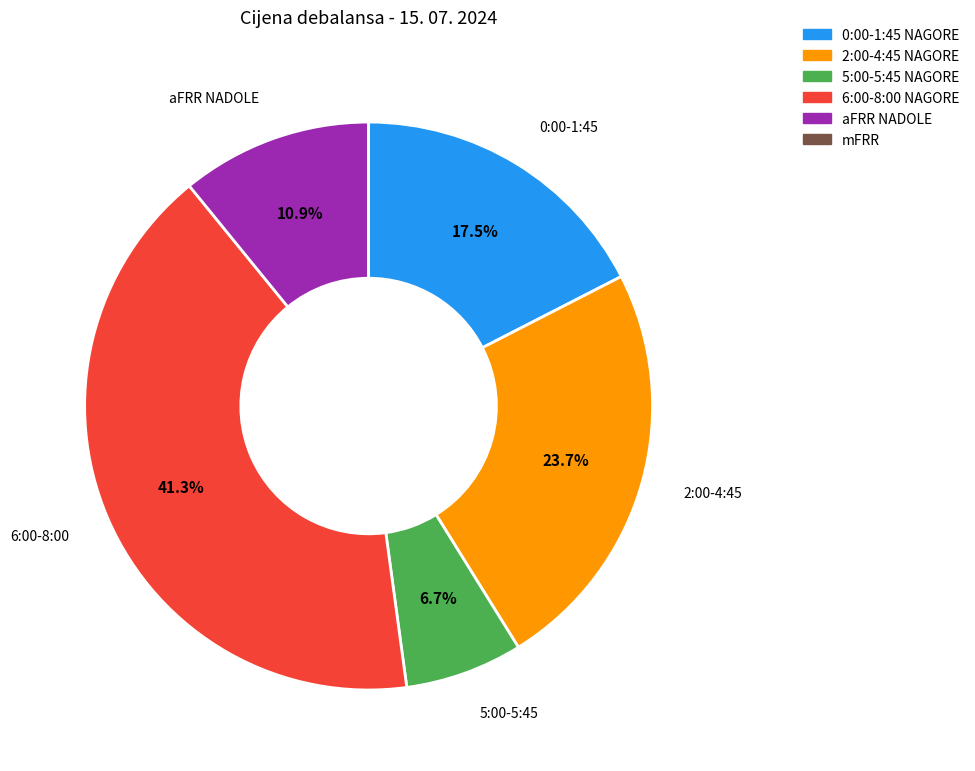

Is there any slice that represents more than half of the pie?

No